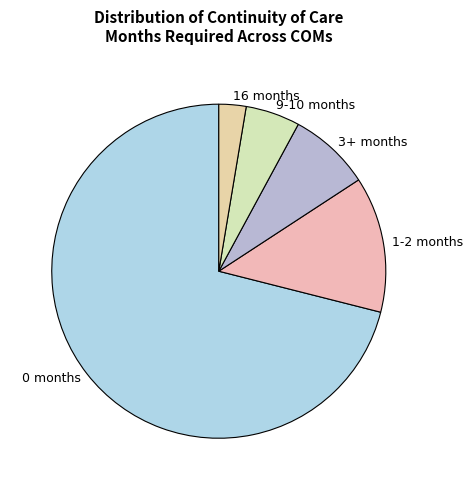

True or false: 16 months accounts for 3% of the total.

True